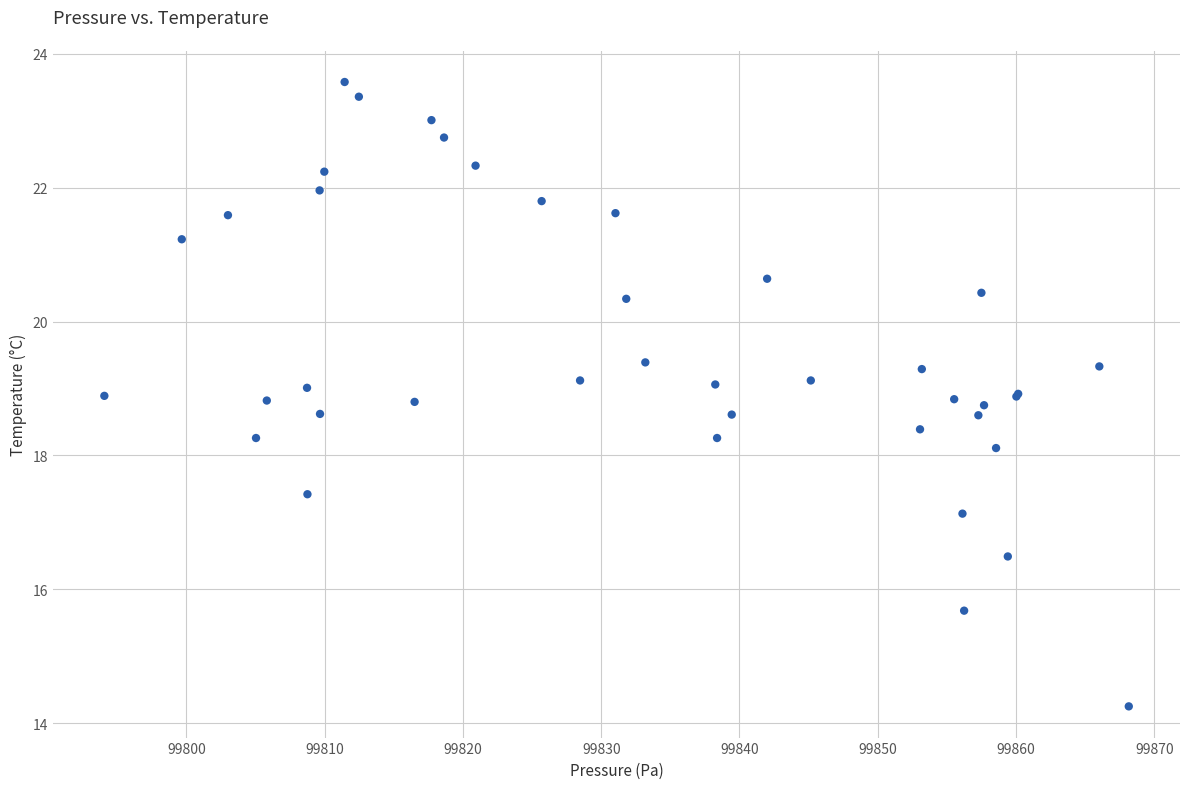

What Y value in the scatter plot is closest to 18?

18.1